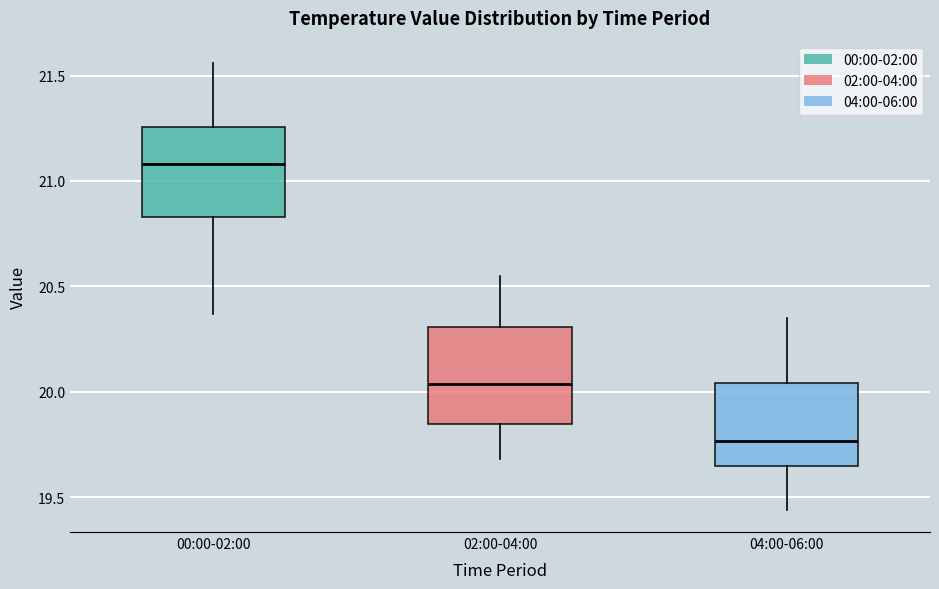

Which box's median line is the highest?

00:00-02:00